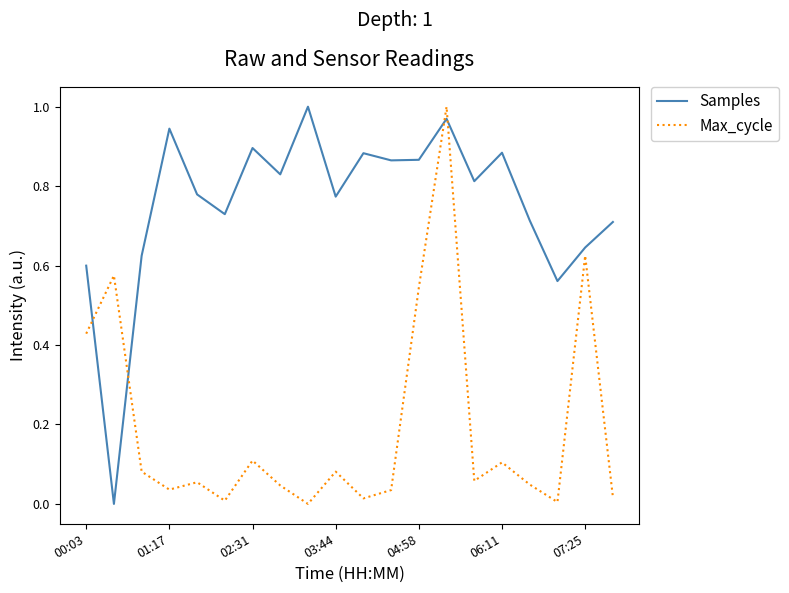

After their last crossing, which series has the higher values: Max_cycle or Samples?

Samples